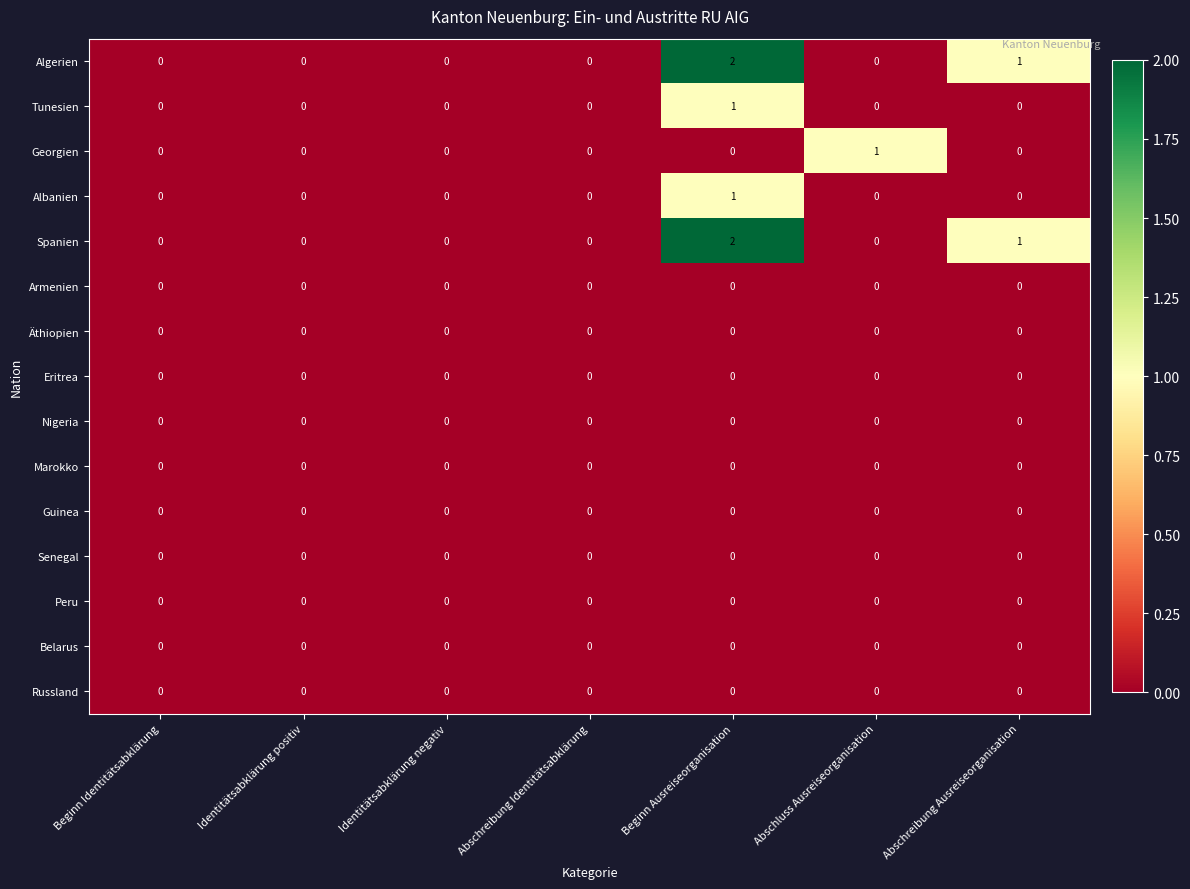

At which category is the sum across all series the highest?

Beginn Ausreiseorganisation